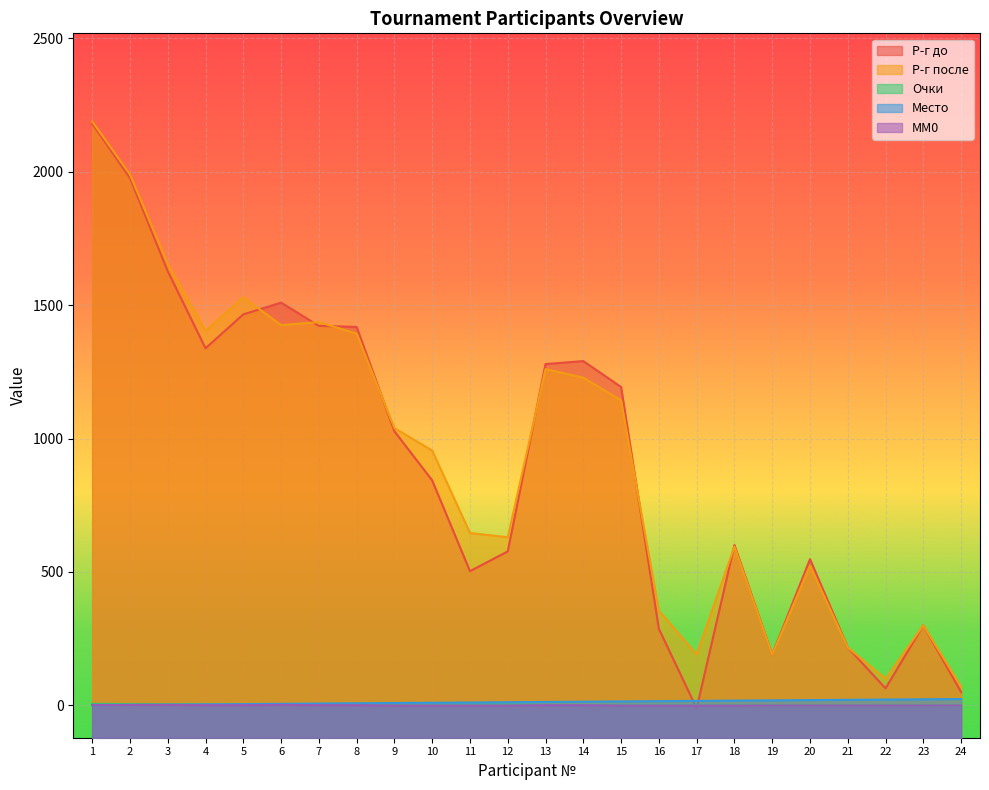

True or false: Р-г до has more than 1 points higher than both neighbors.

True